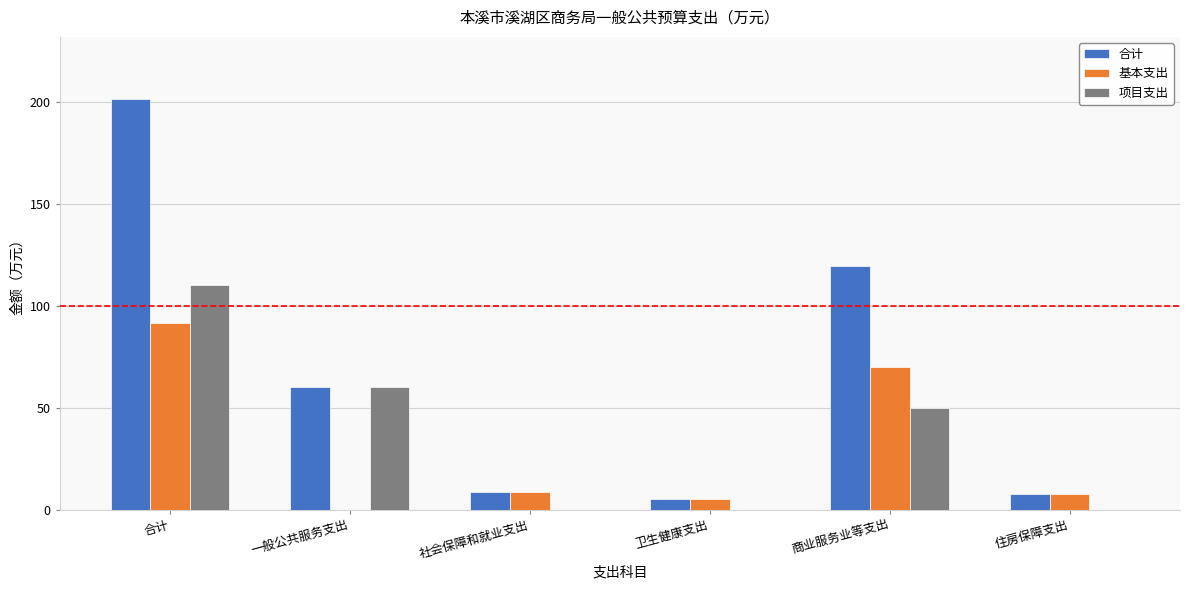

What is the maximum value shown in the chart?

201.6